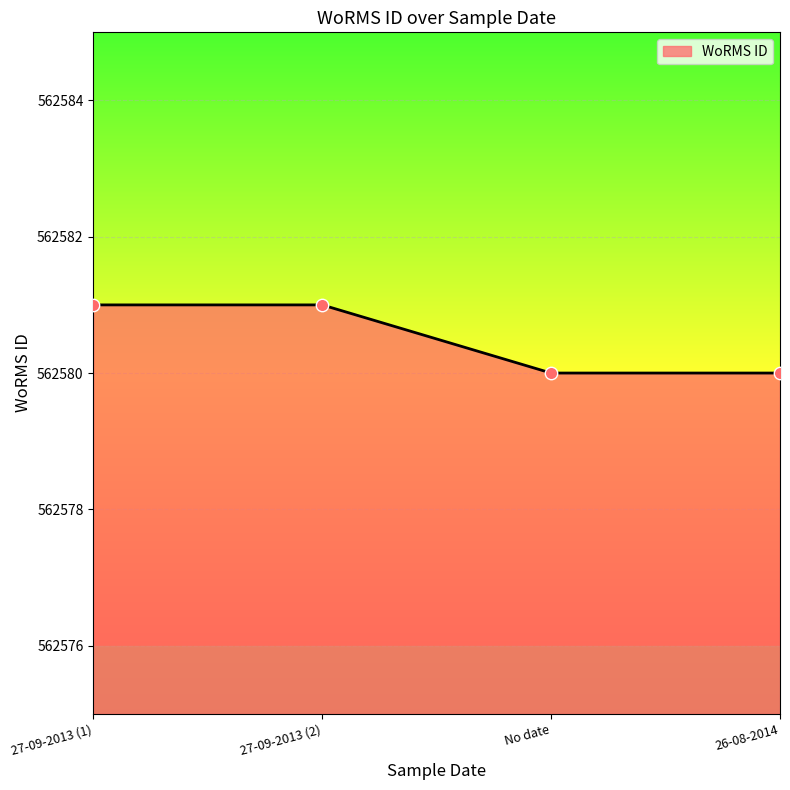

Between 26-08-2014 and 27-09-2013 (1), which is larger?

27-09-2013 (1)